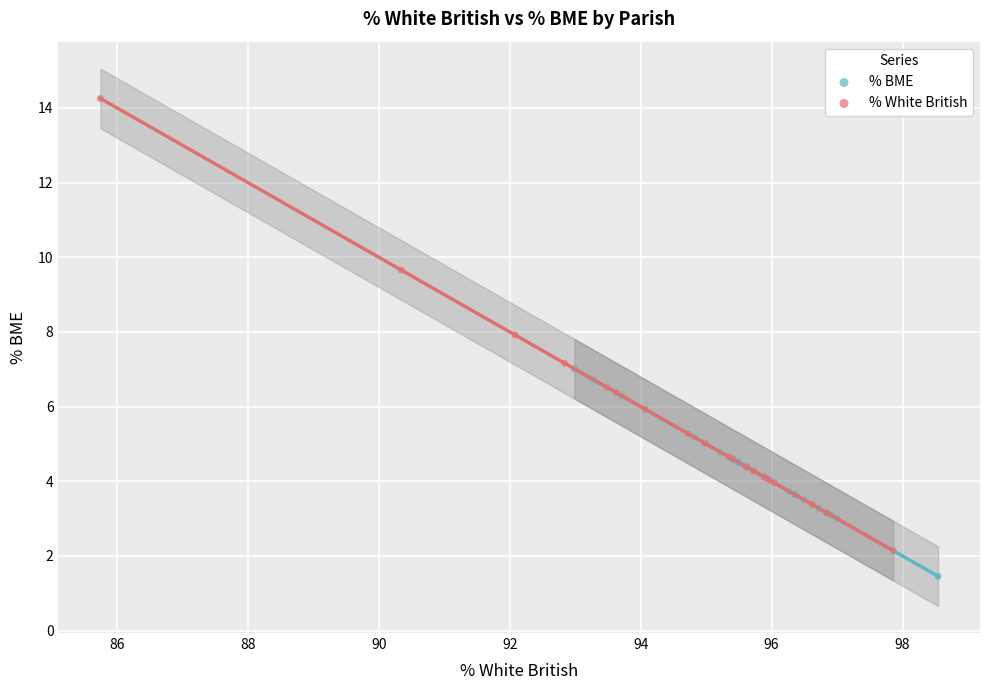

Which series has the widest spread of Y values?

% White British